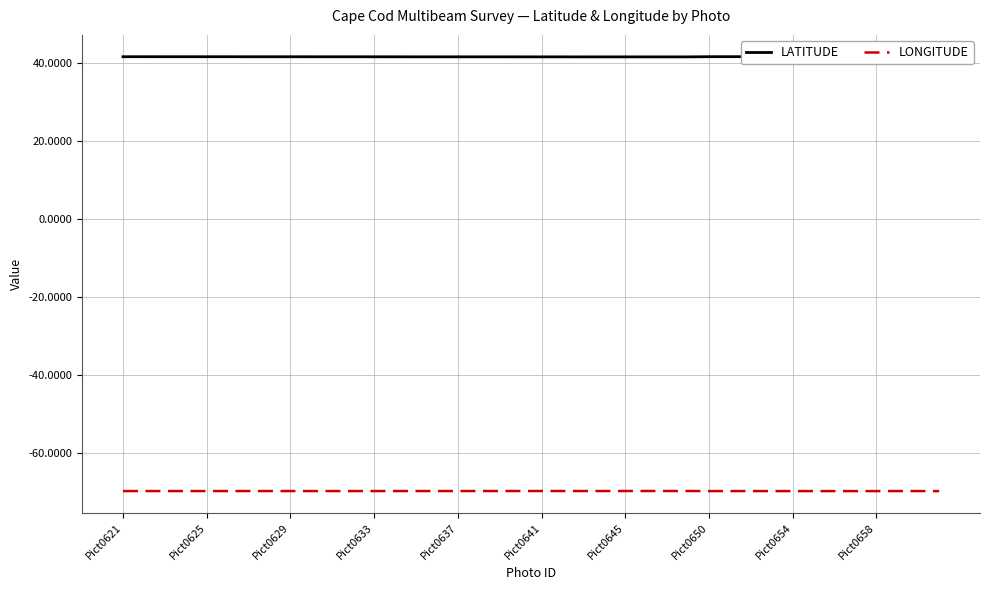

What is the minimum value for LONGITUDE?

-69.9